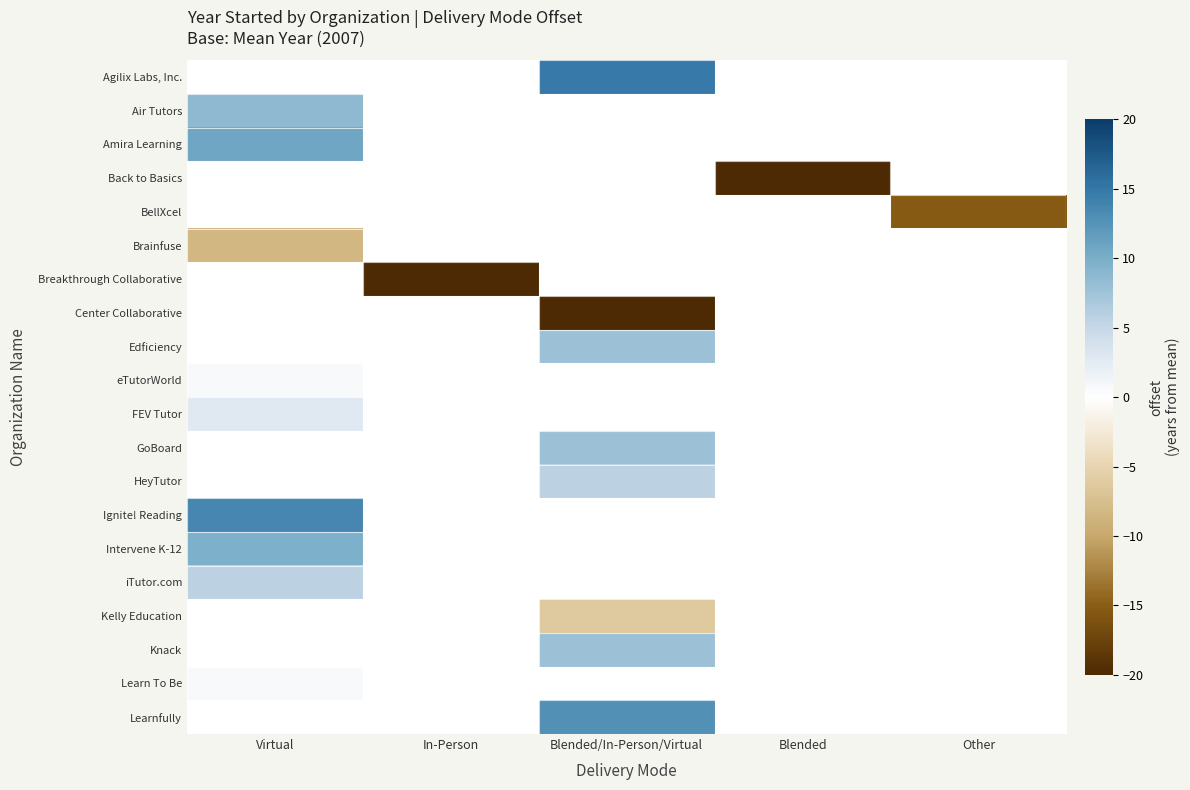

At which label does Edficiency reach its minimum?

Virtual